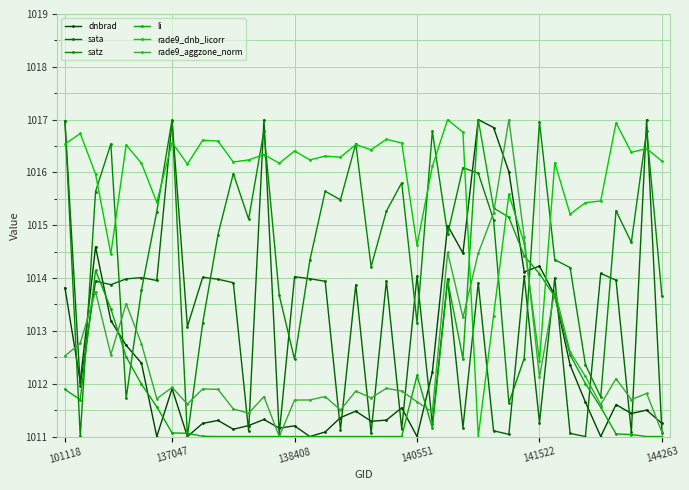

List the labels in order of dnbrad value, smallest first.

6, 8, 16, 23, 35, 17, 11, 14, 15, 12, 39, 9, 20, 10, 21, 13, 18, 37, 19, 38, 22, 36, 34, 7, 137047, 24, 33, 144263, 141522, 140551, 32, 101118, 30, 31, 26, 138408, 25, 29, 28, 27